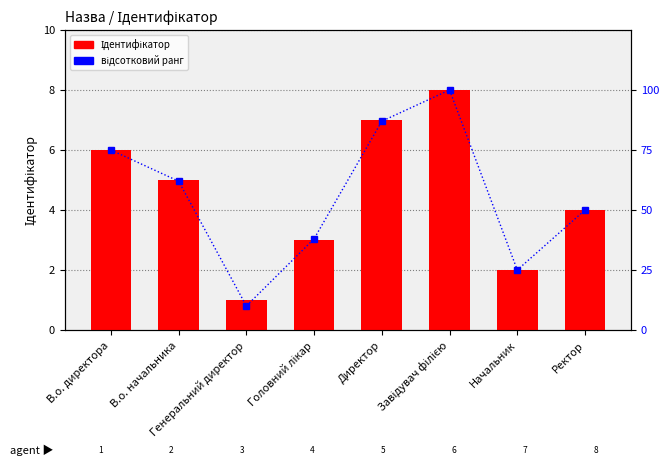

How many data points in відсотковий ранг are above 62?

3